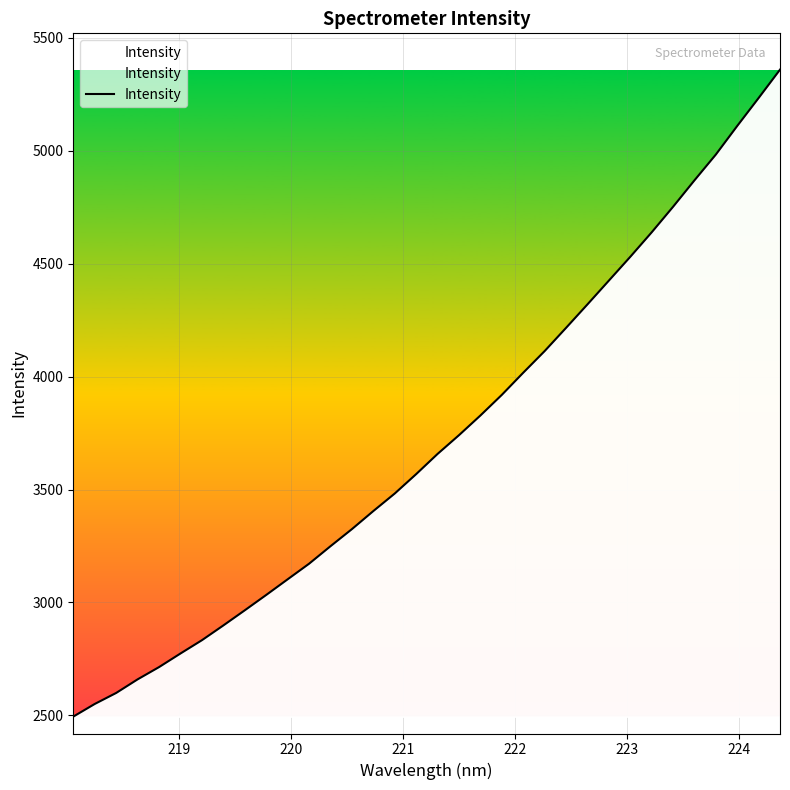

What is the greatest value displayed?

5359.6